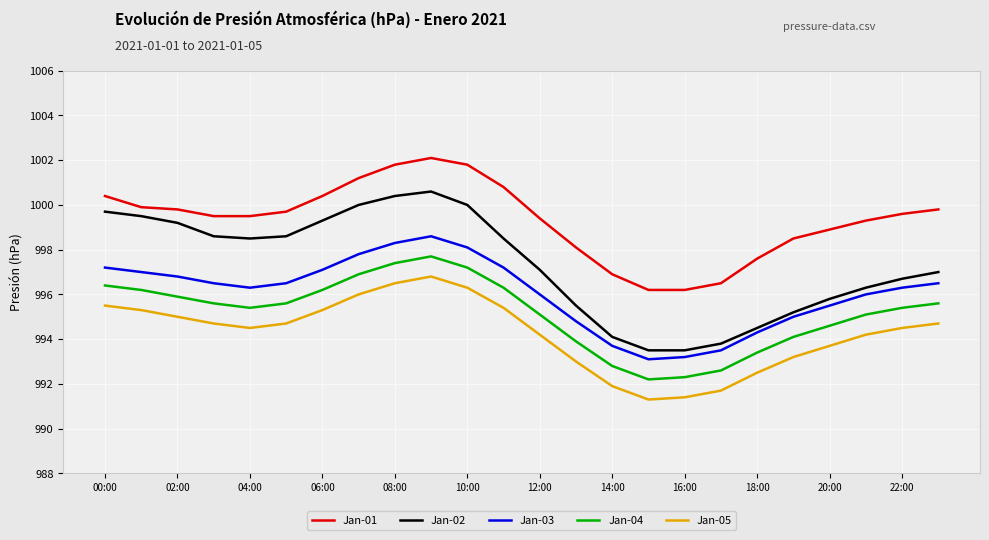

Rank the series by their average value, from lowest to highest.

Jan-05, Jan-04, Jan-03, Jan-02, Jan-01